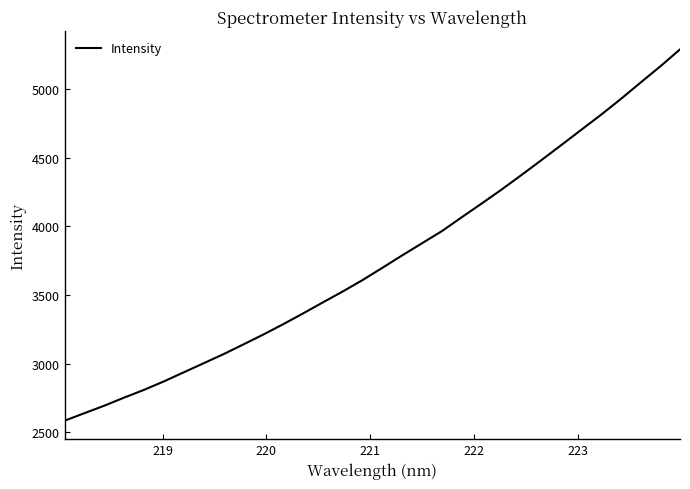

How many distinct data groups are displayed?

1